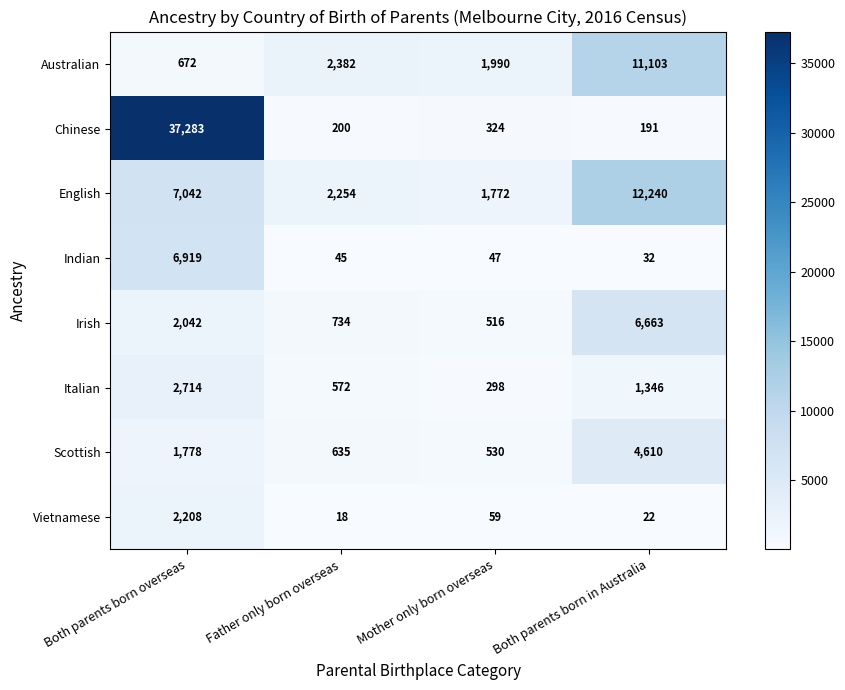

What is the difference between the maximum and second lowest values in the Irish series?

5929